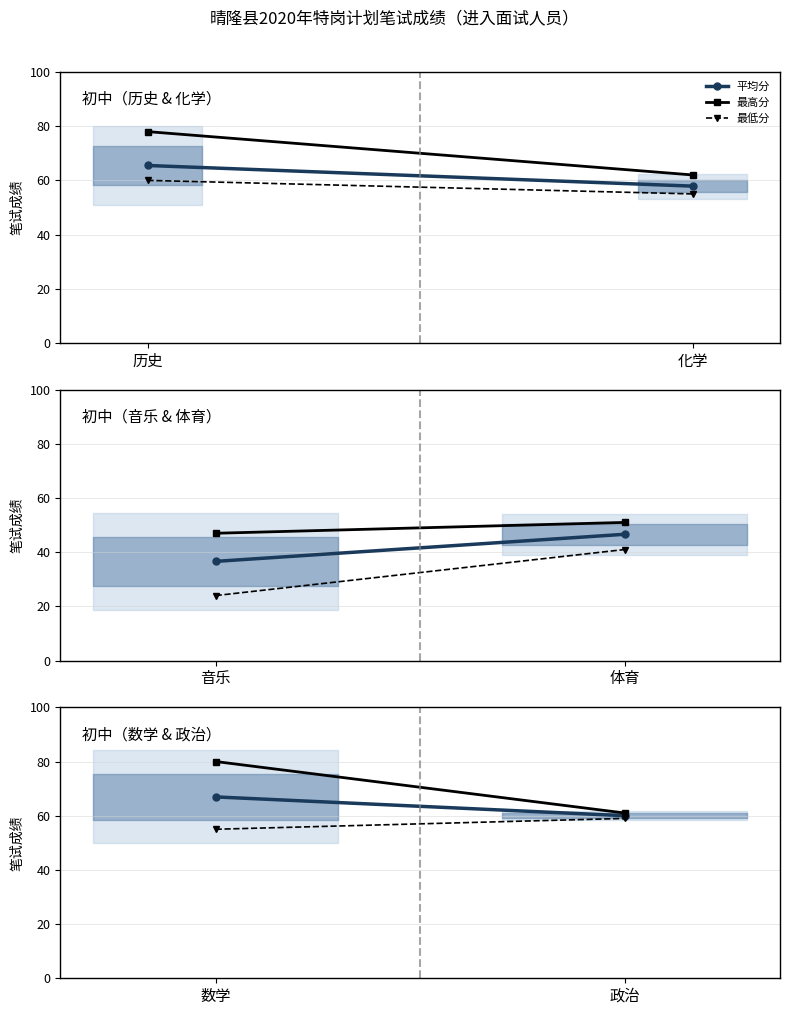

What is the difference between the 平均分 values at 政治 and 数学?

6.9